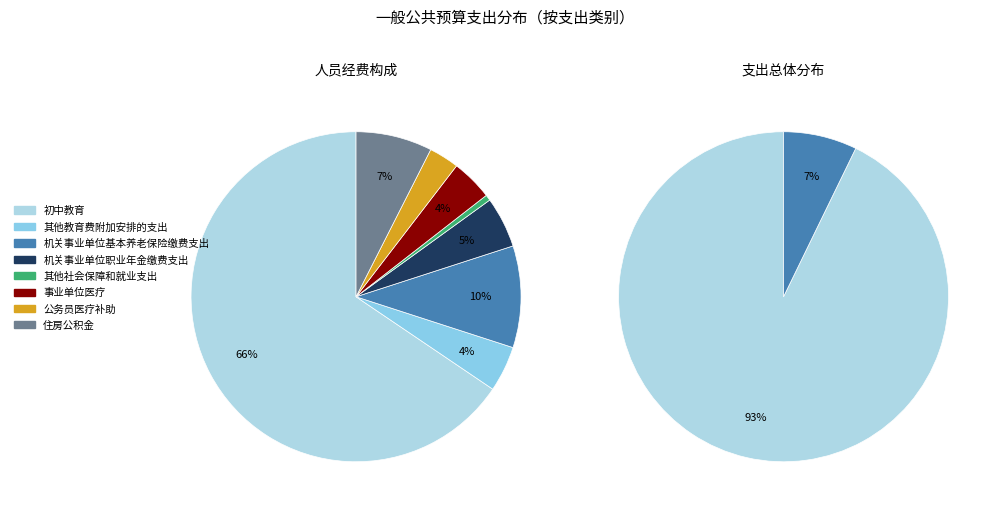

Between 公务员医疗补助 and 其他教育费附加安排的支出, which is larger?

其他教育费附加安排的支出